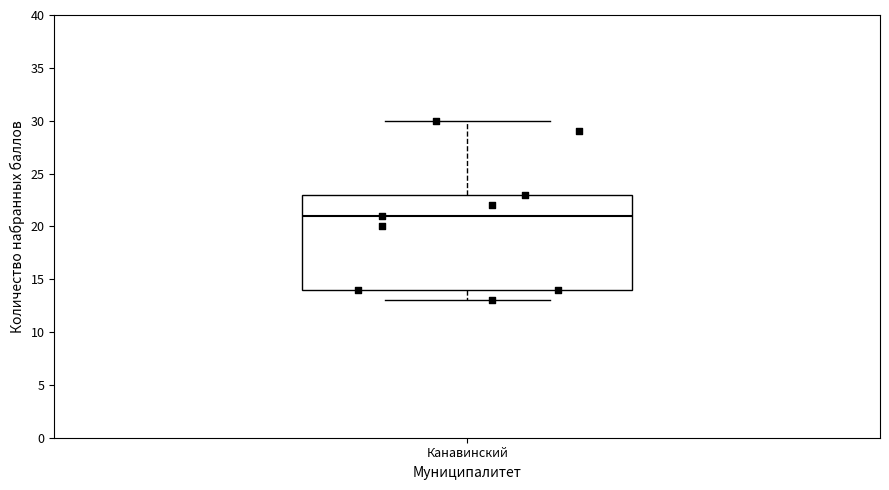

Transcribe this box plot: give where the median line is, the range the box spans, and where the two whiskers end, as read against the y-axis. The values are not printed on the chart, so give them approximately, as read against the axis.

median 21, box 14 to 23, whiskers 13 to 30